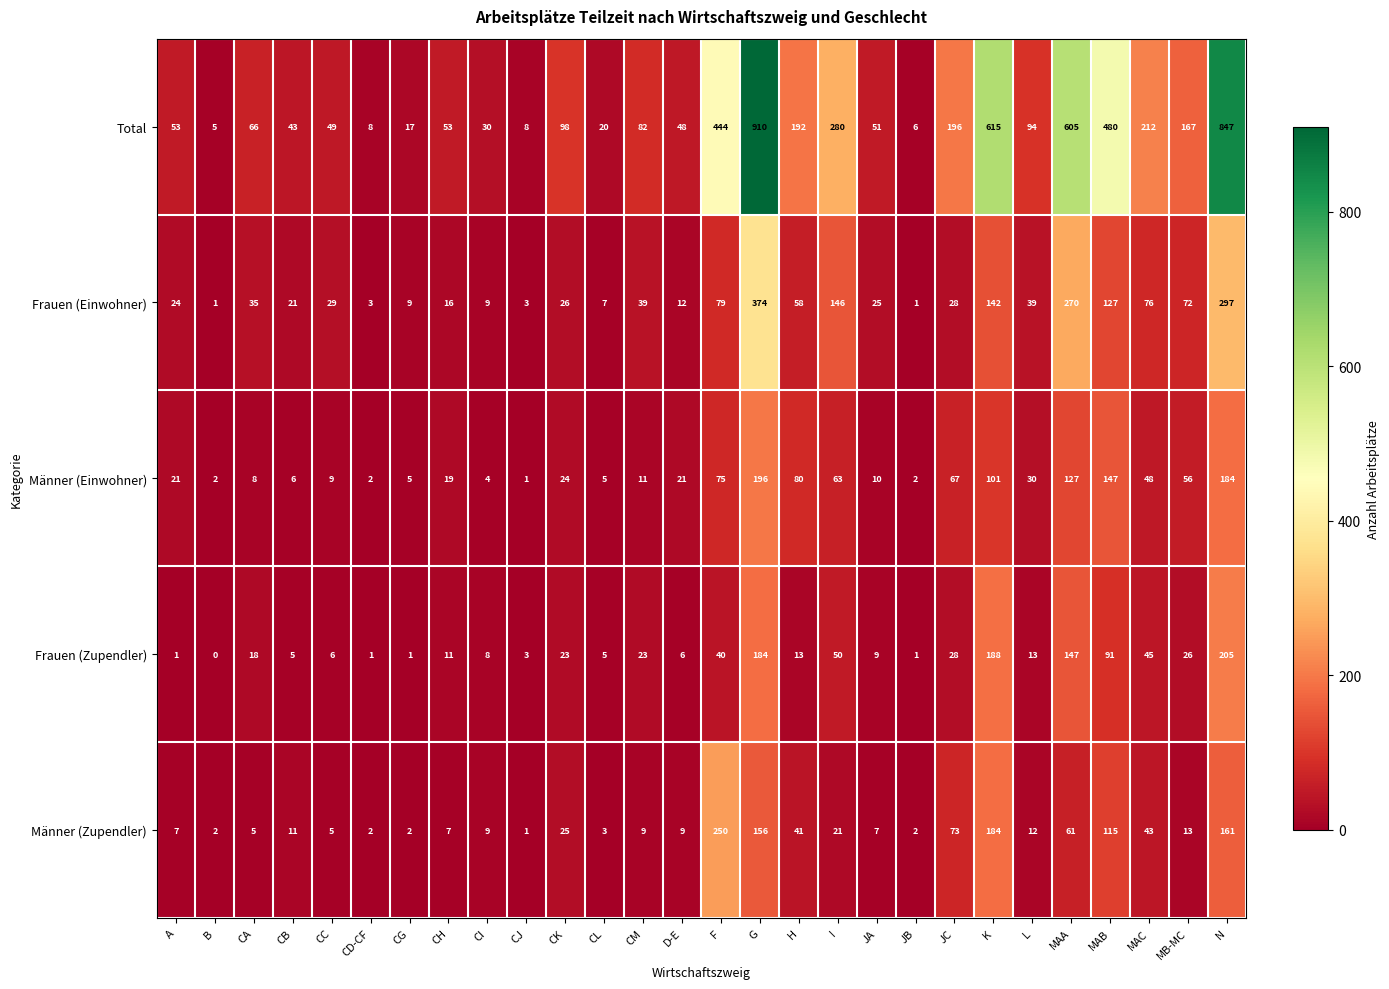

Count the number of data series in this chart.

5